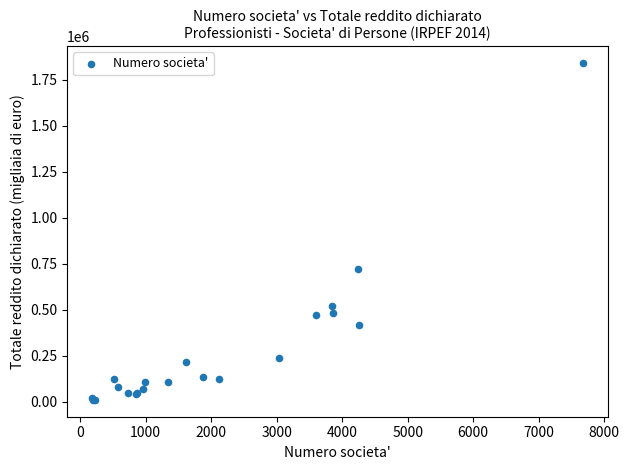

What Y value in the scatter plot is closest to 926424?

720736